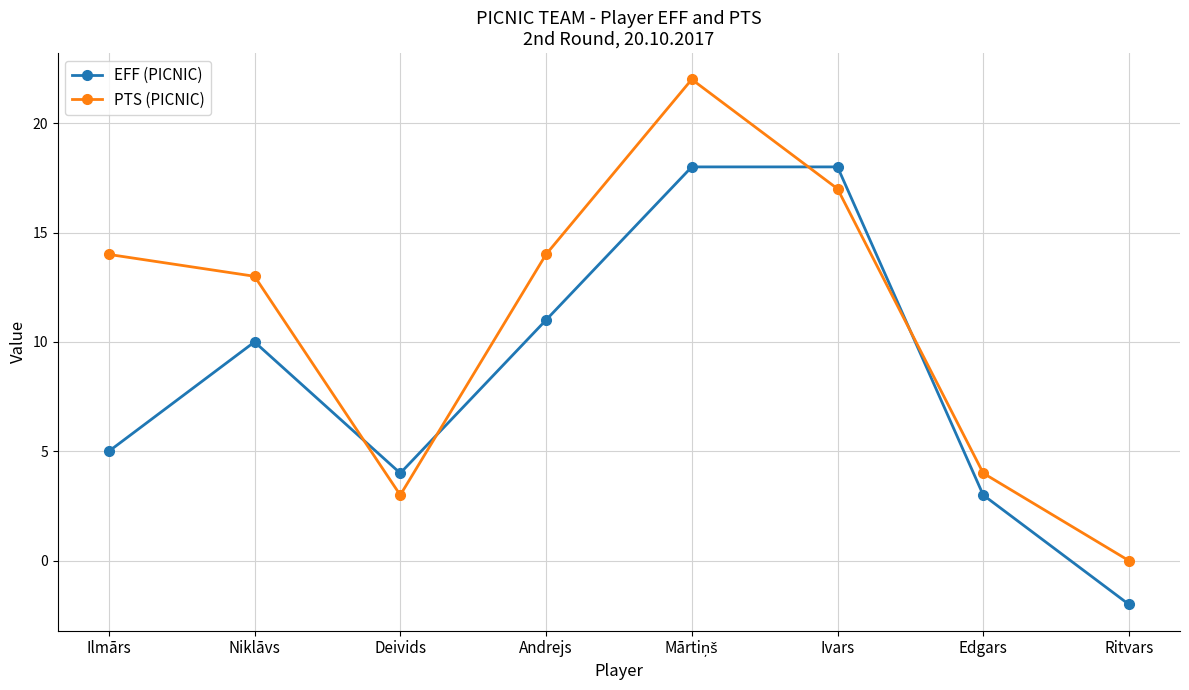

What is the label of the 3rd point from the left?

Deivids